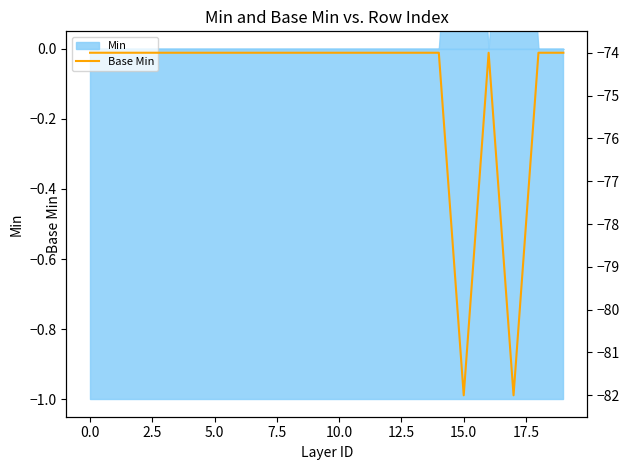

How many lines are shown in the chart?

1